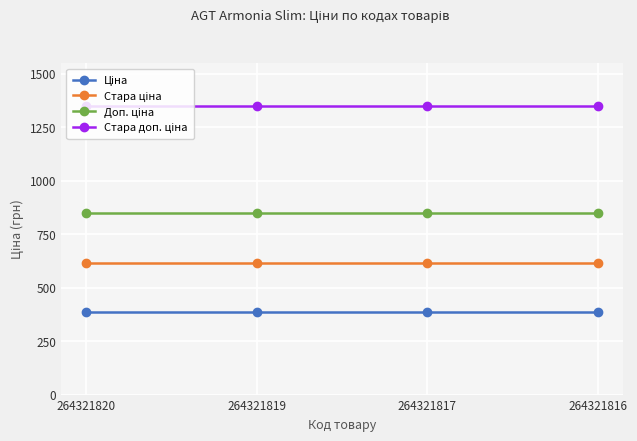

What is the total value across all series at 264321820?

3200.8